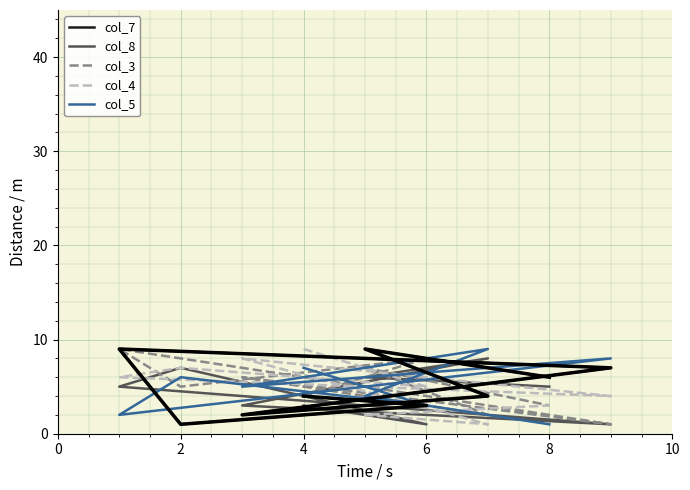

How many col_4 values are between 3 and 7?

5